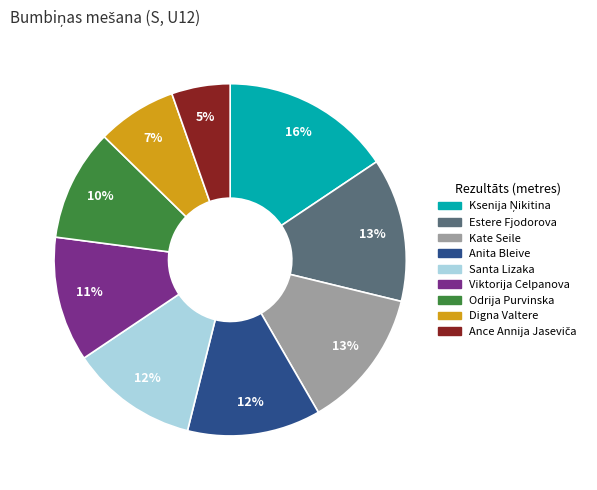

Between Odrija Purvinska and Anita Bleive, which is larger?

Anita Bleive